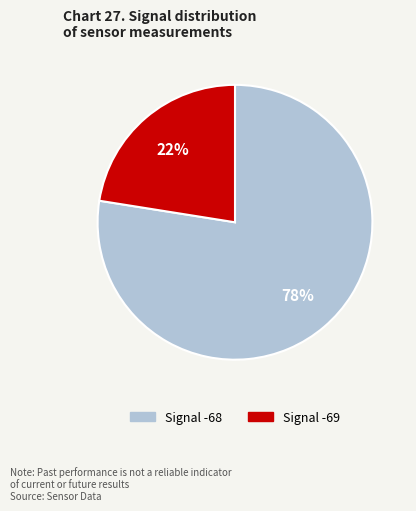

Does any single category account for the majority?

Yes